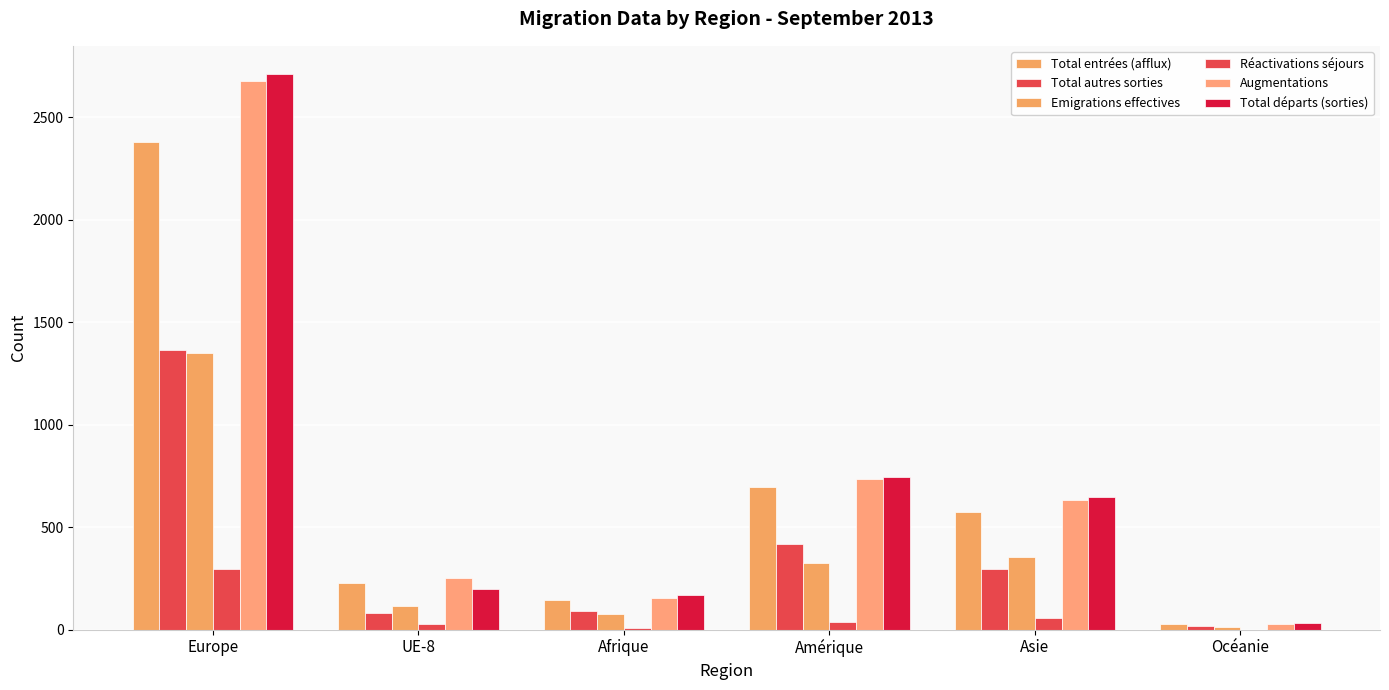

How many distinct data groups are displayed?

6